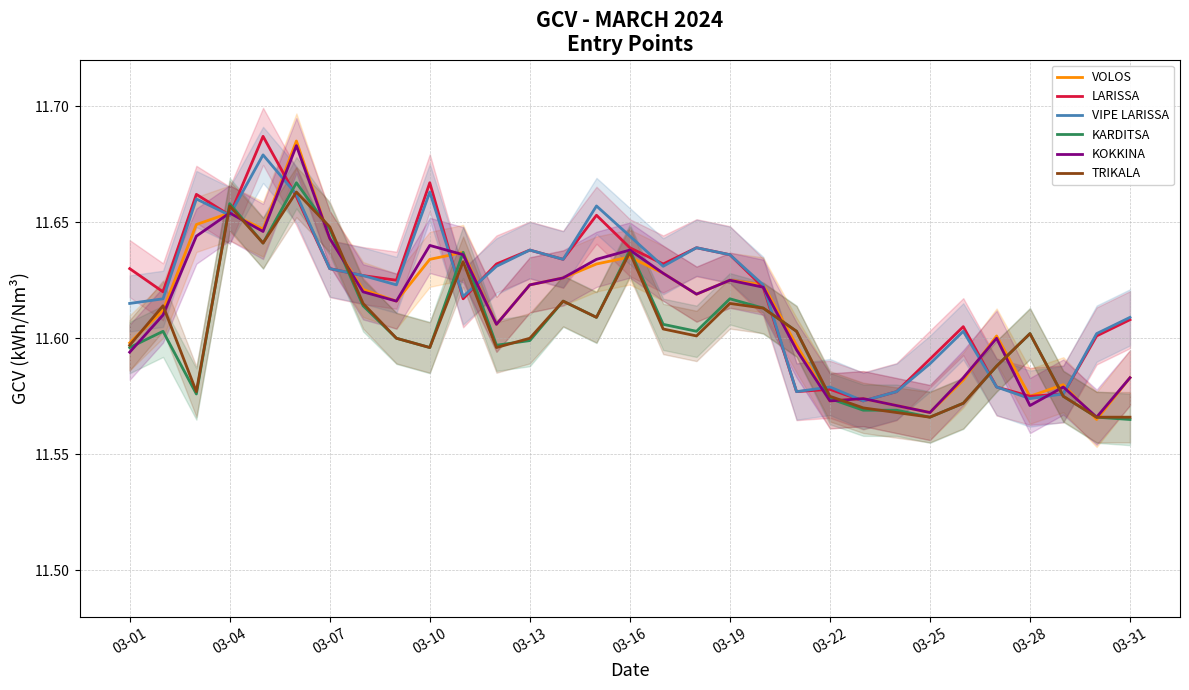

Is it true that KARDITSA equals 11.6 at 03-13?

True